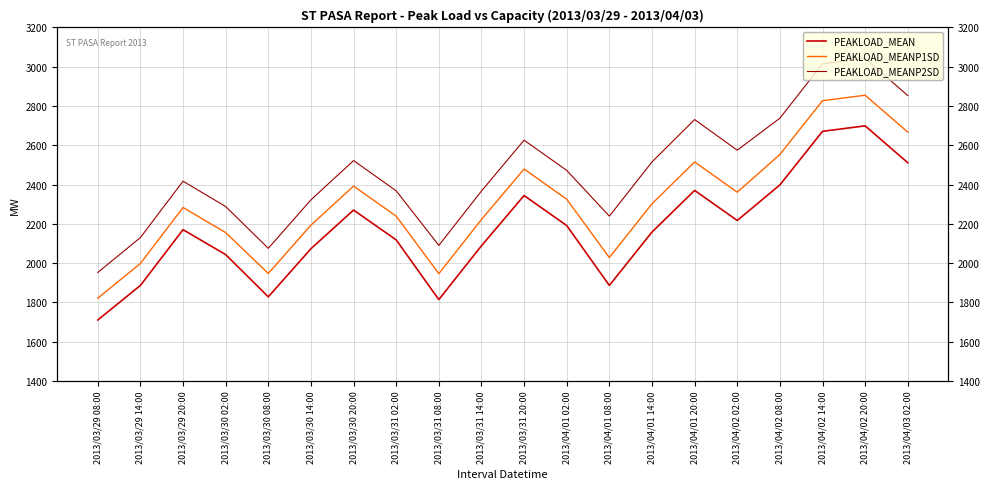

Where is the first local minimum for PEAKLOAD_MEANP1SD?

2013/03/30 08:00